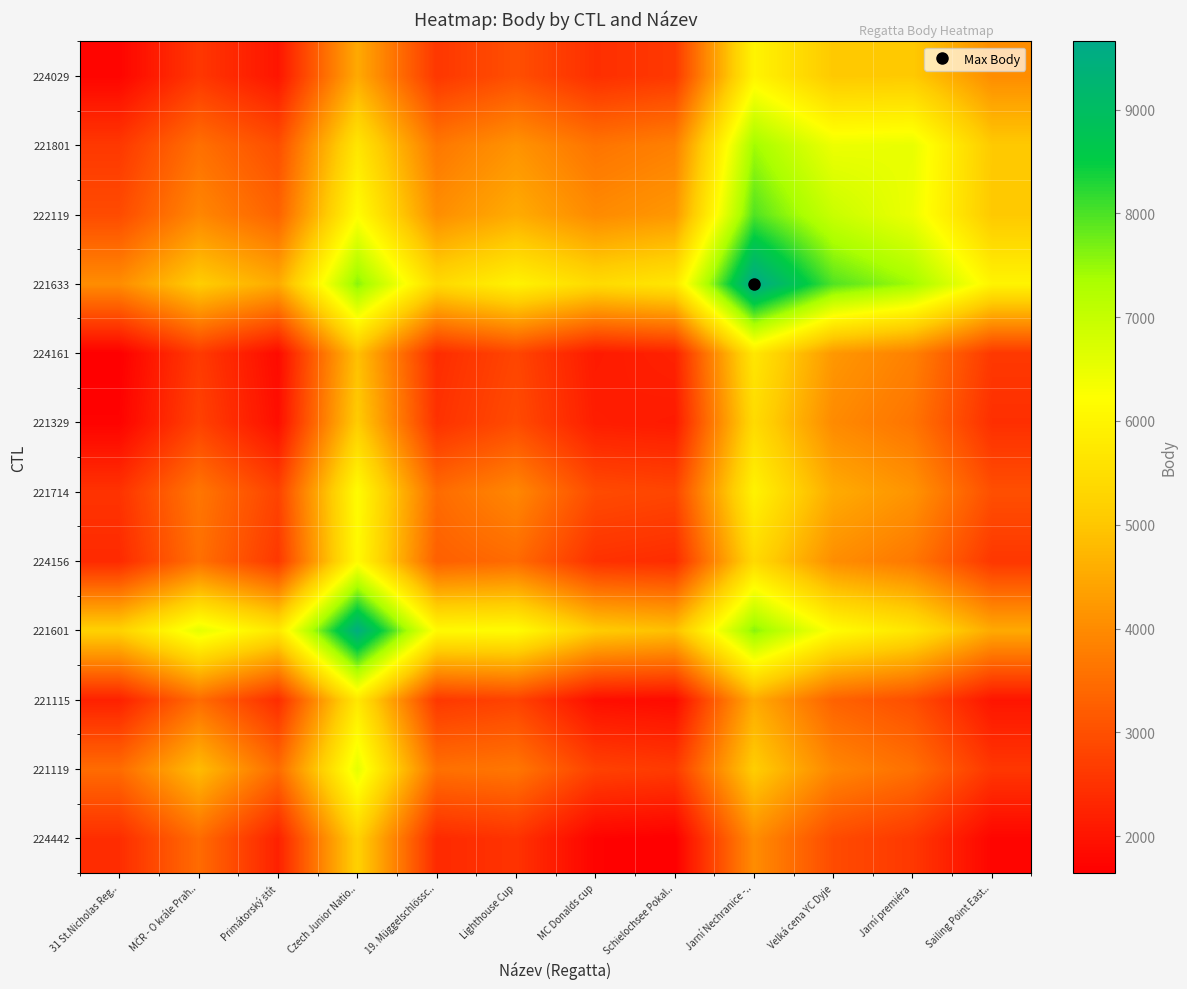

Between 31 St.Nicholas Reg.. and Jarní Nechranice -.., which is larger?

Jarní Nechranice -..